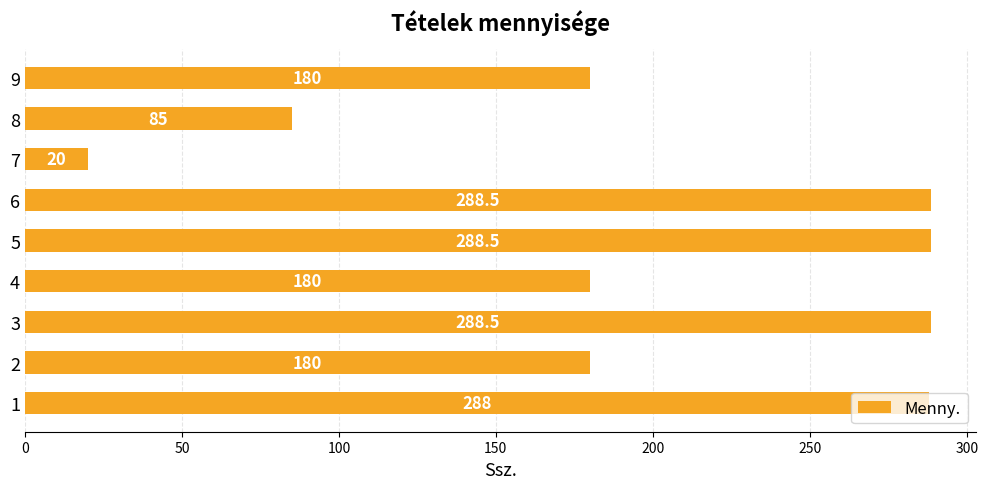

The value at 3 is 288.5. True or false?

True